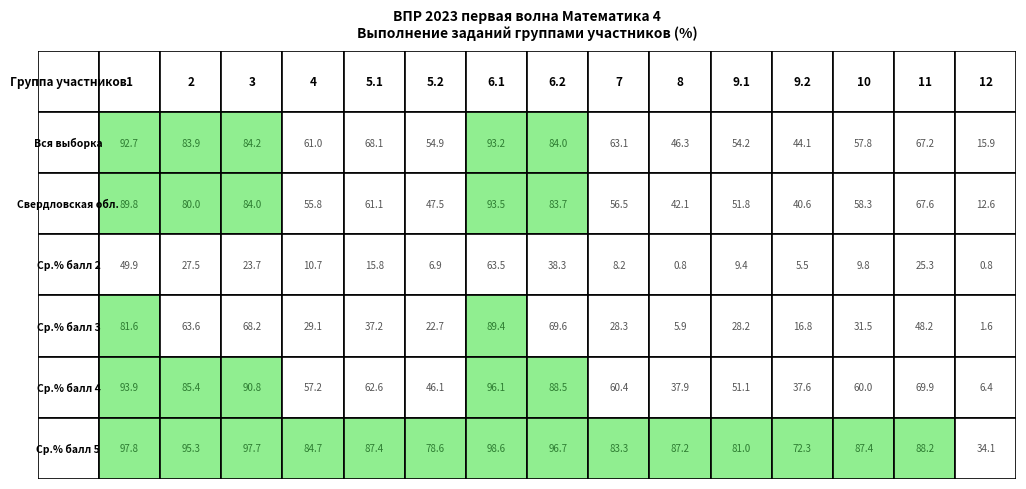

Which series has the widest spread of values?

Ср.% балл 4